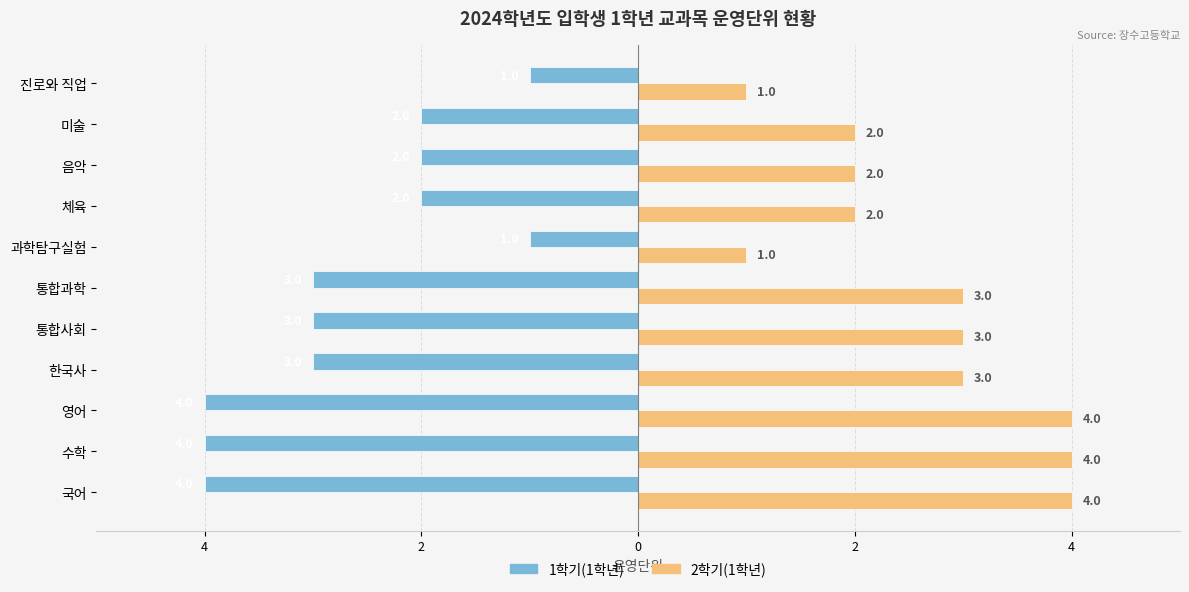

Reading left to right, list all the values displayed in this chart.

1학기(1학년): -4	-4	-4	-3	-3	-3	-1	-2	-2	-2	-1
2학기(1학년): 4	4	4	3	3	3	1	2	2	2	1